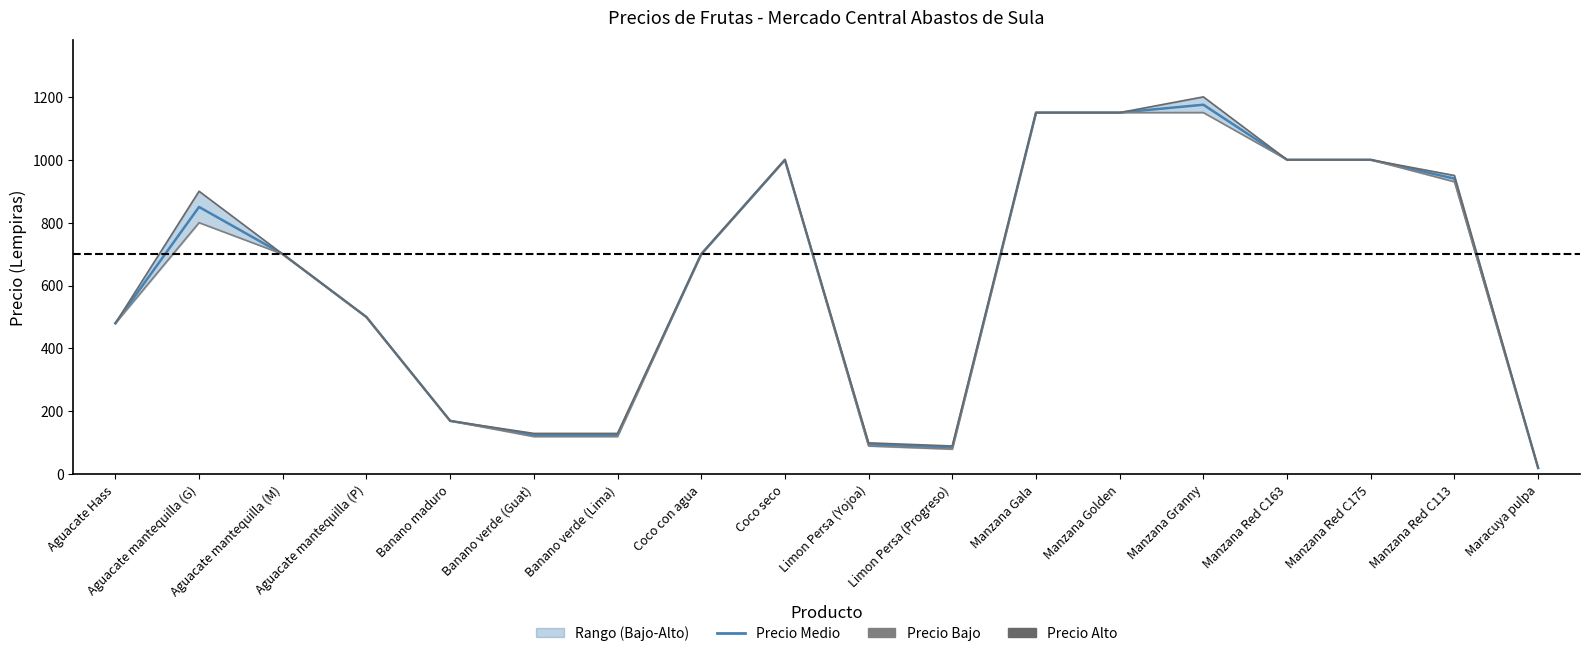

Where is Precio Alto nearest to the value 610?

Aguacate mantequilla (M)